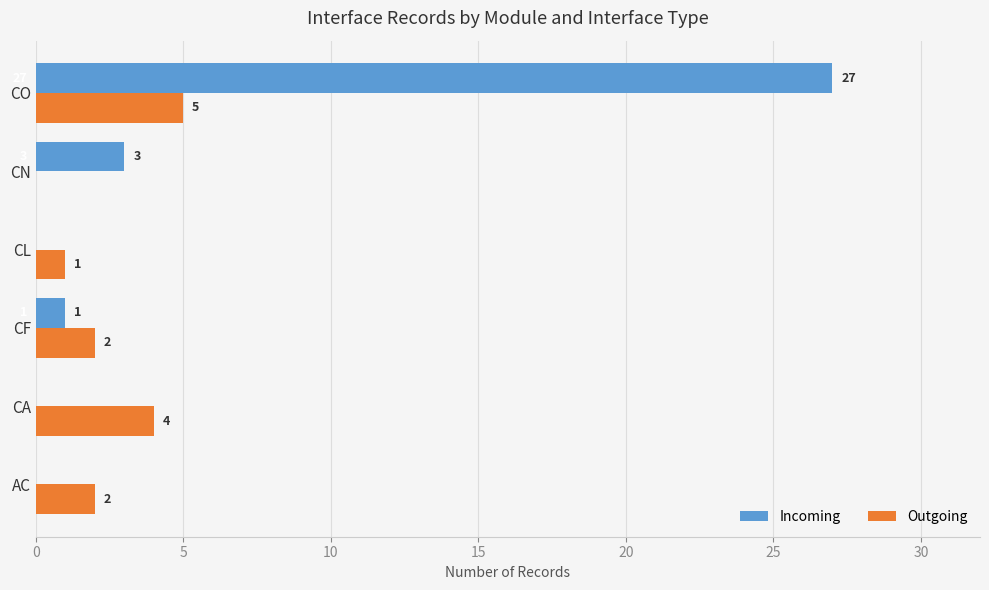

Which series has the largest total across all categories?

Incoming